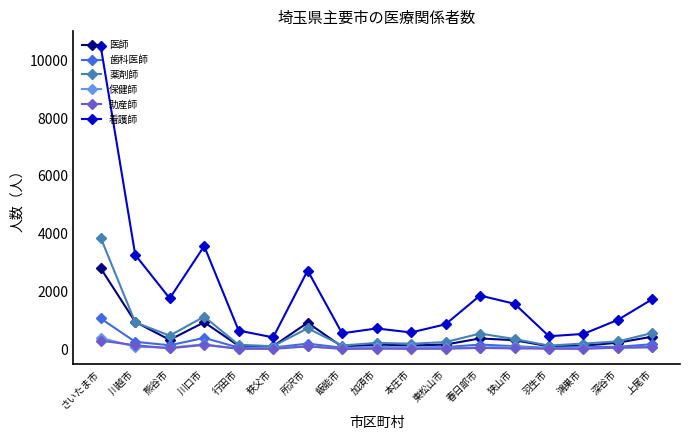

Where does the 薬剤師 series first go above 268?

さいたま市